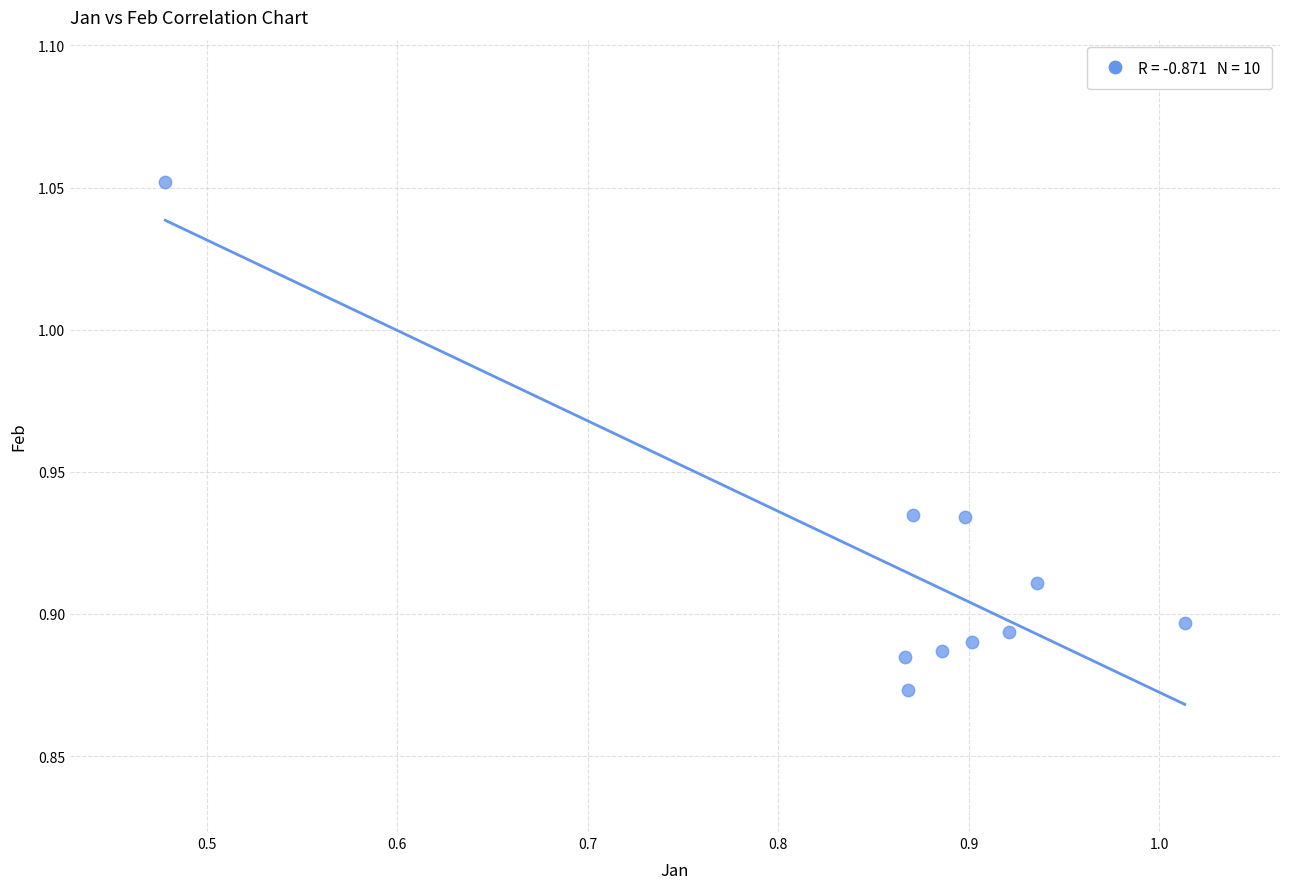

What is the range of X values (max minus min)?

0.5